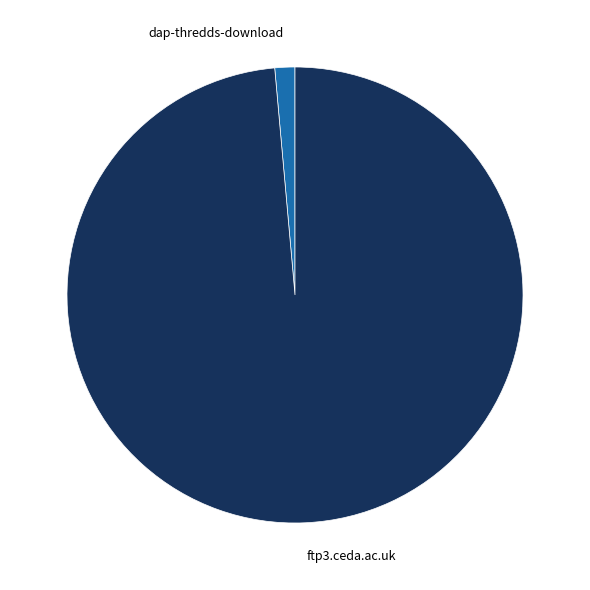

Between dap-thredds-download and ftp3.ceda.ac.uk, which is larger?

ftp3.ceda.ac.uk